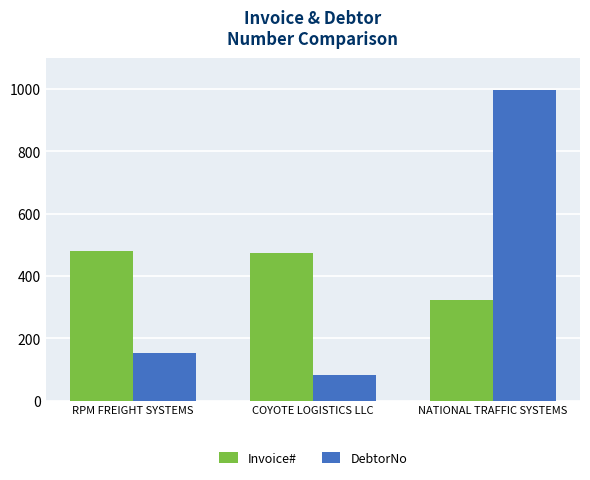

What is the average value of the Invoice# series?

426